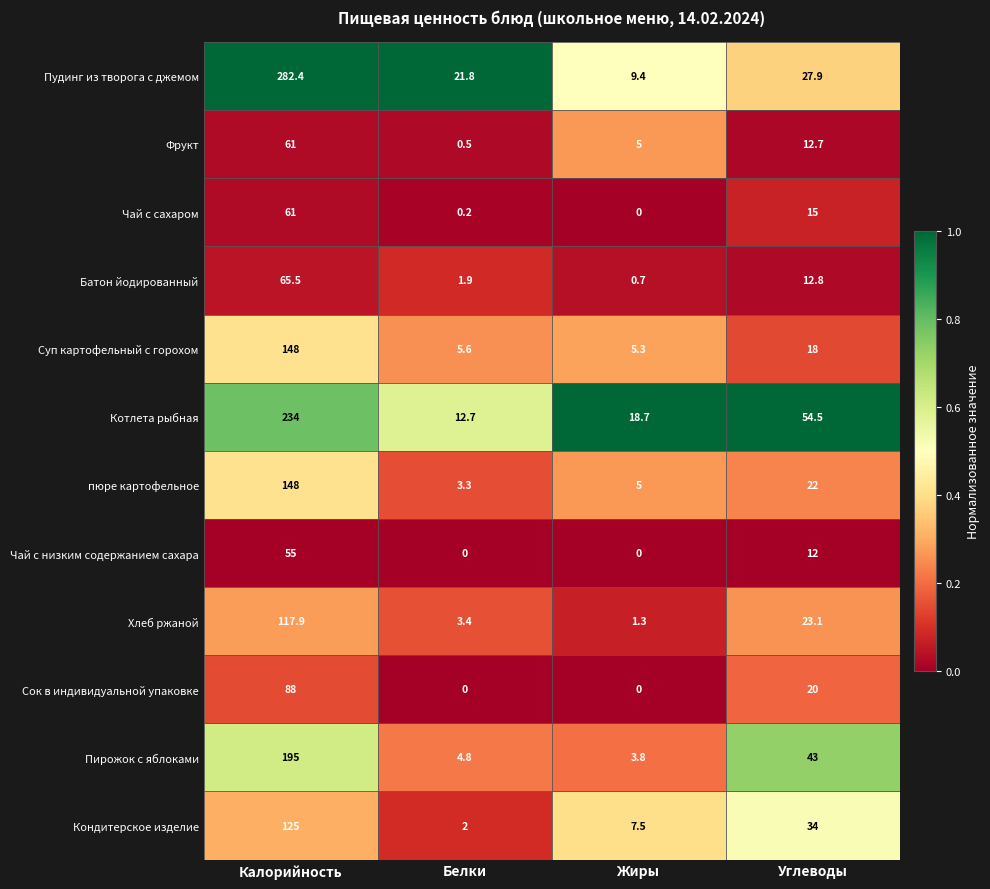

List the labels in order of Суп картофельный с горохом value, smallest first.

Жиры, Белки, Углеводы, Калорийность